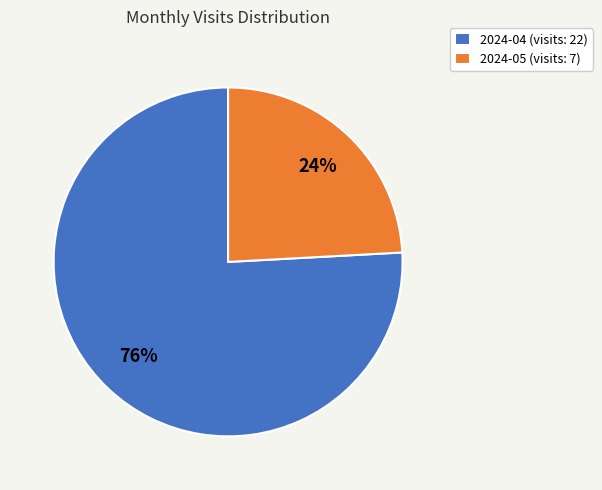

Rank the categories by value from lowest to highest.

2024-05, 2024-04